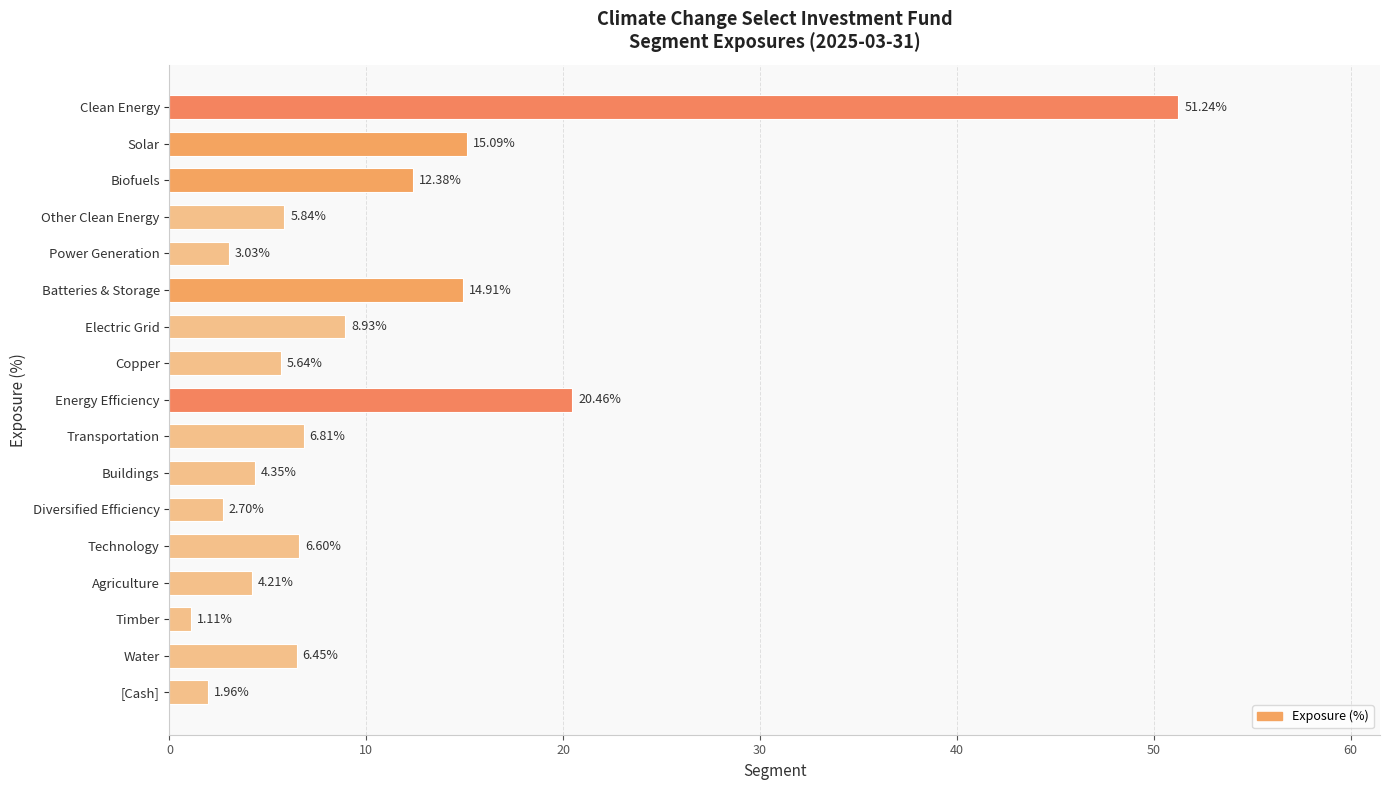

What is the label of the 10th bar from the bottom?

Copper